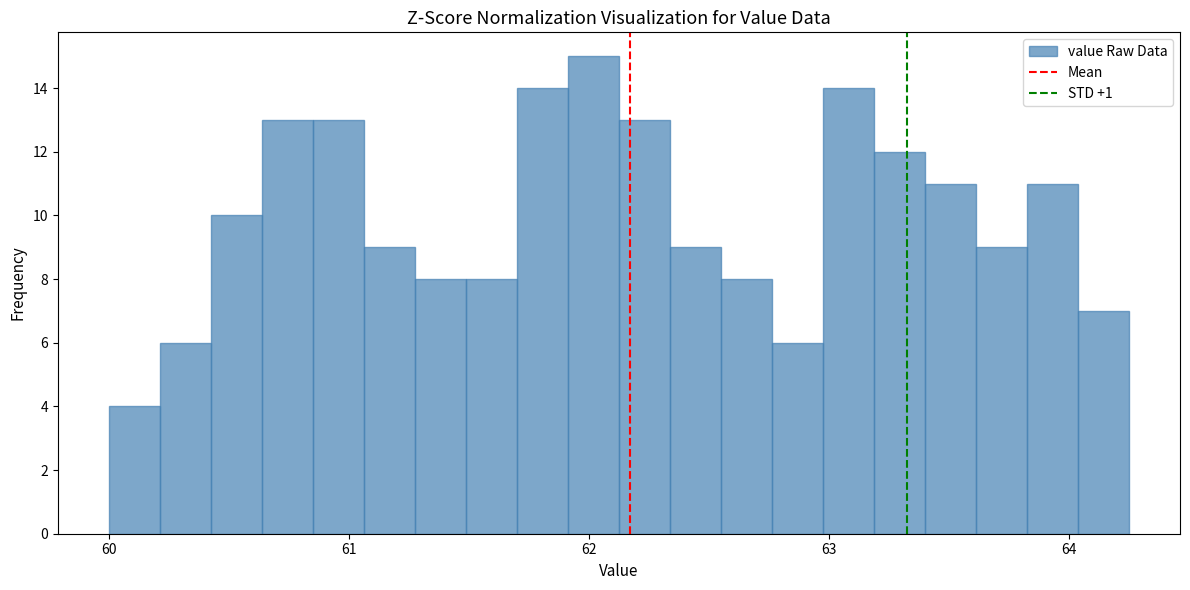

Read against the x-axis, roughly where is the centre of the tallest bar?

62.0